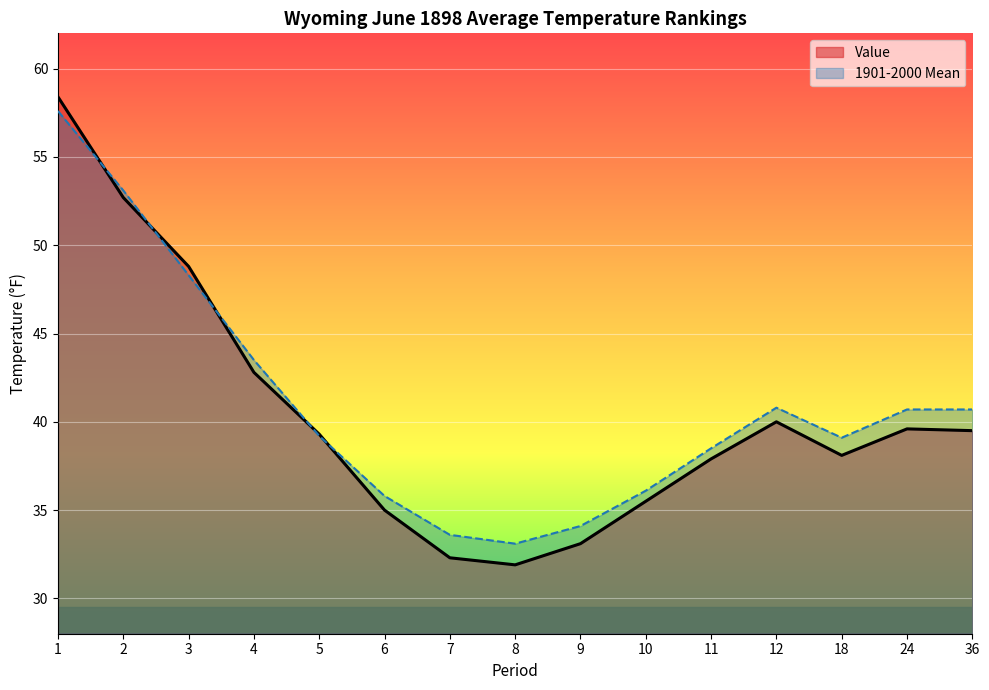

Which series has the largest total across all categories?

1901-2000 Mean